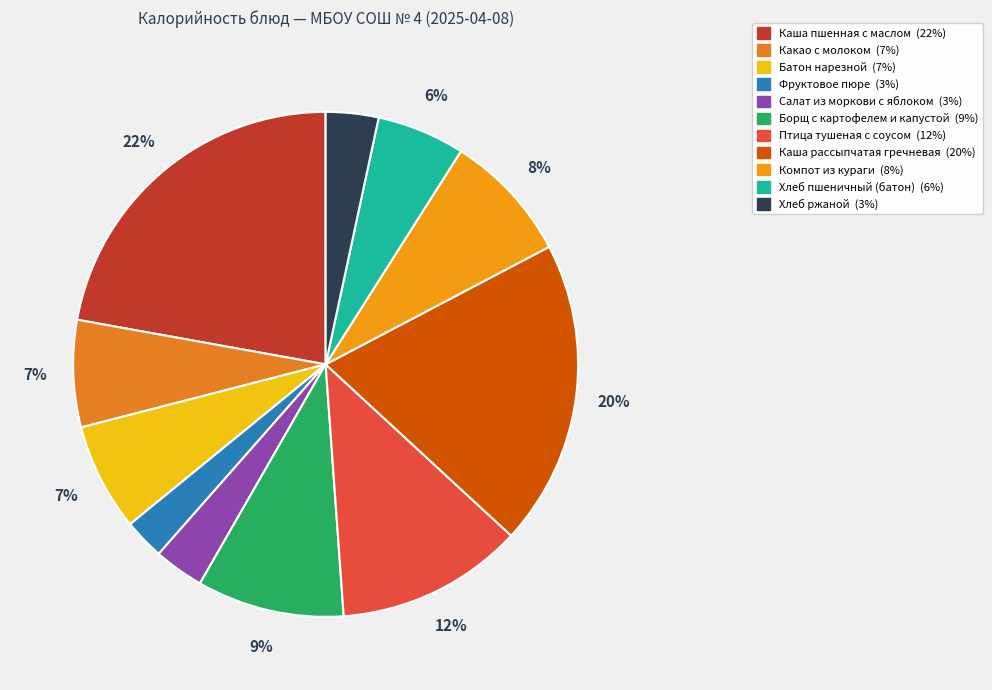

Approximately how many times larger is the value at Каша рассыпчатая гречневая compared to Фруктовое пюре?

7.5